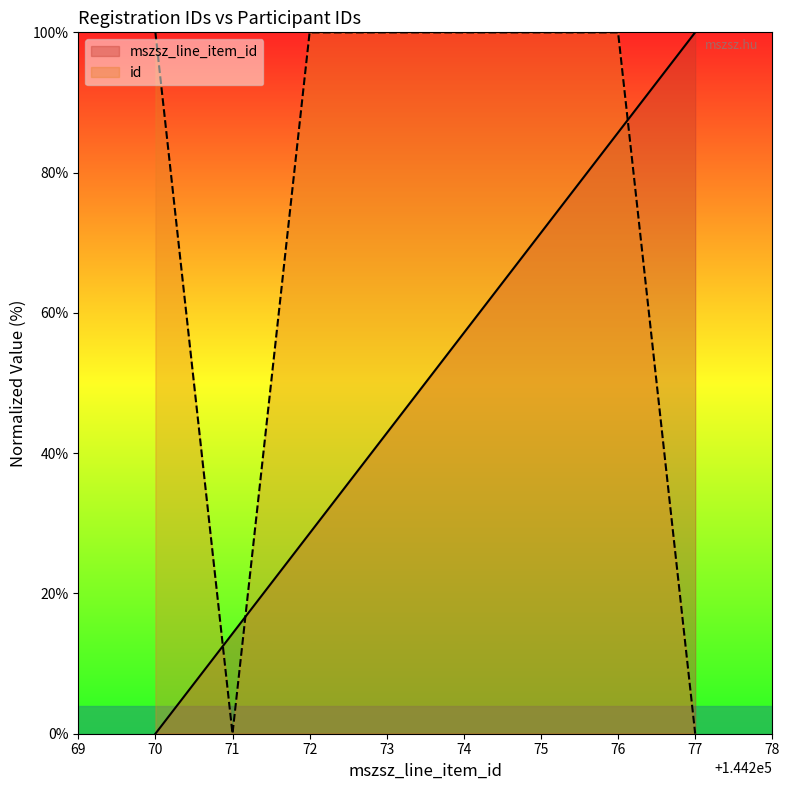

What is the average value of the id series?

75.0